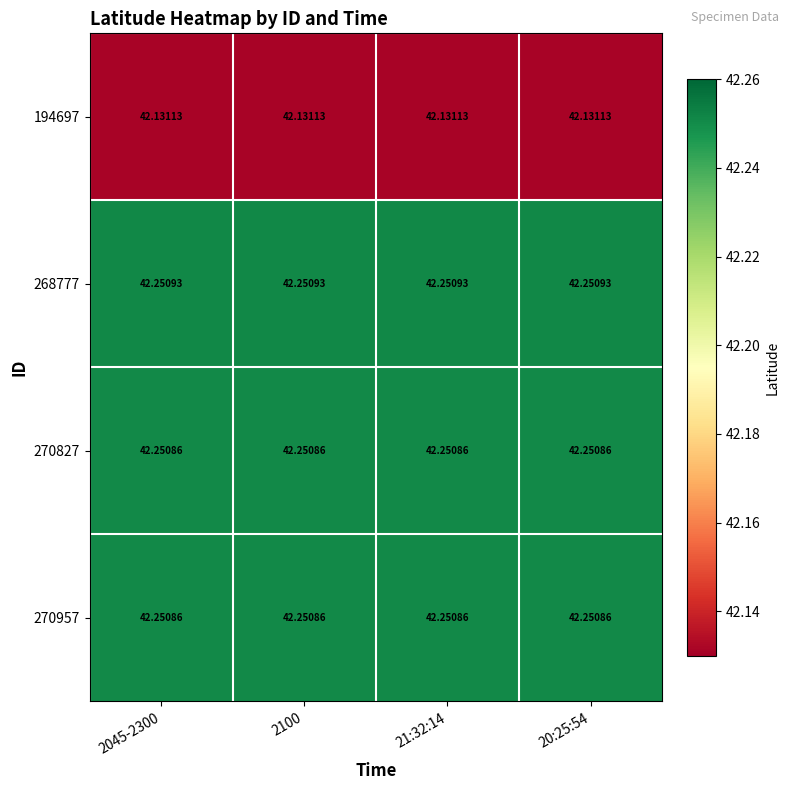

Reading left to right, transcribe all the data shown in this chart.

194697: 2045-2300=42.1	2100=42.1	21:32:14=42.1	20:25:54=42.1
268777: 2045-2300=42.3	2100=42.3	21:32:14=42.3	20:25:54=42.3
270827: 2045-2300=42.3	2100=42.3	21:32:14=42.3	20:25:54=42.3
270957: 2045-2300=42.3	2100=42.3	21:32:14=42.3	20:25:54=42.3